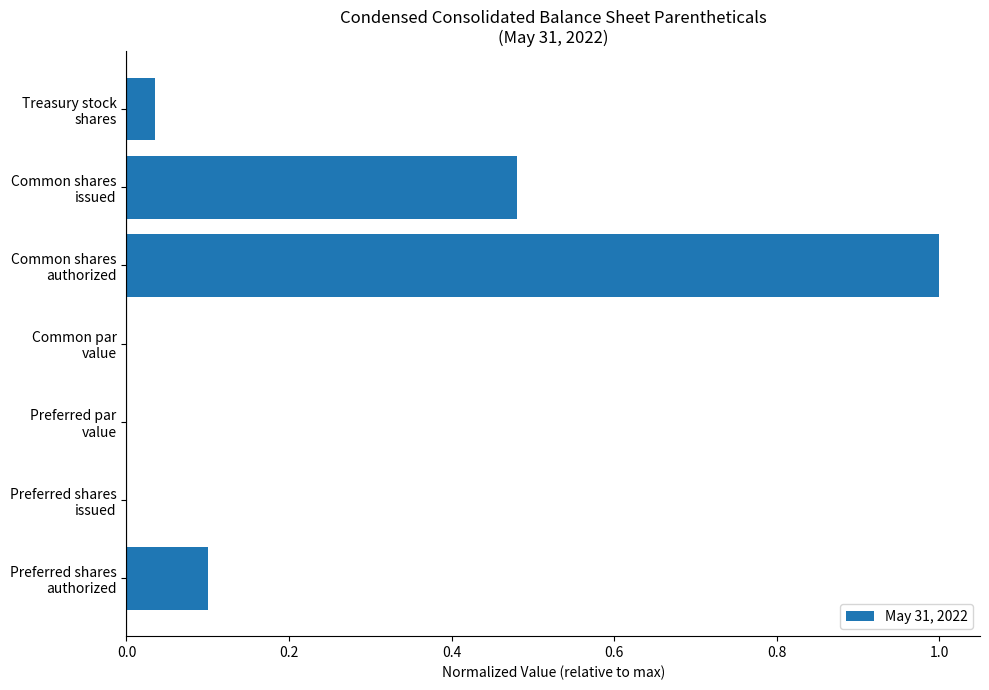

What is the sum of all values?

1.6